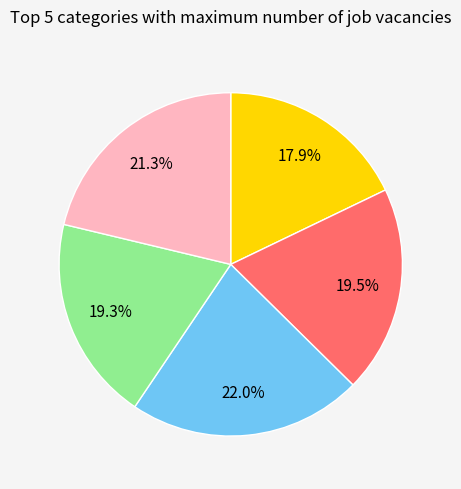

Does any single category account for the majority?

No